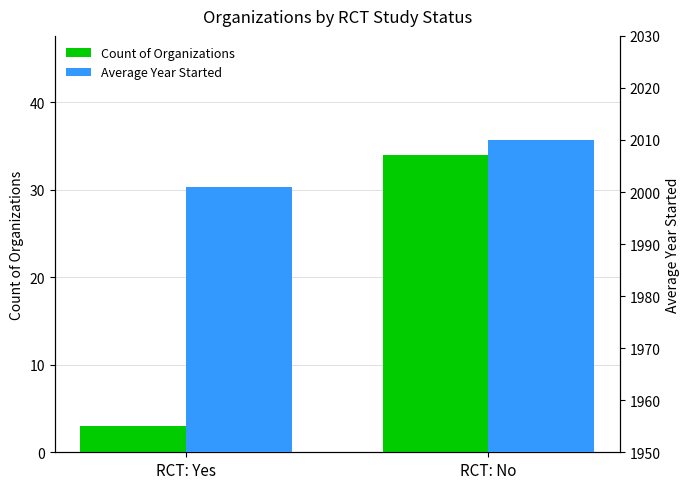

Which label corresponds to the largest value in the chart?

RCT: No